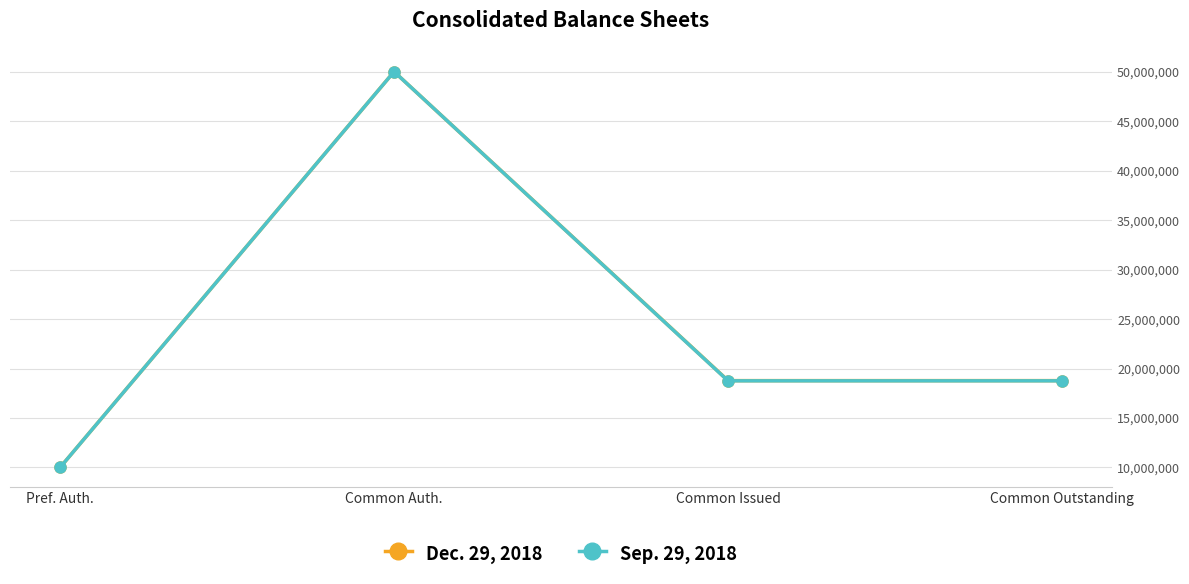

Is it true that Sep. 29, 2018 equals 10000000 at Pref. Auth.?

True